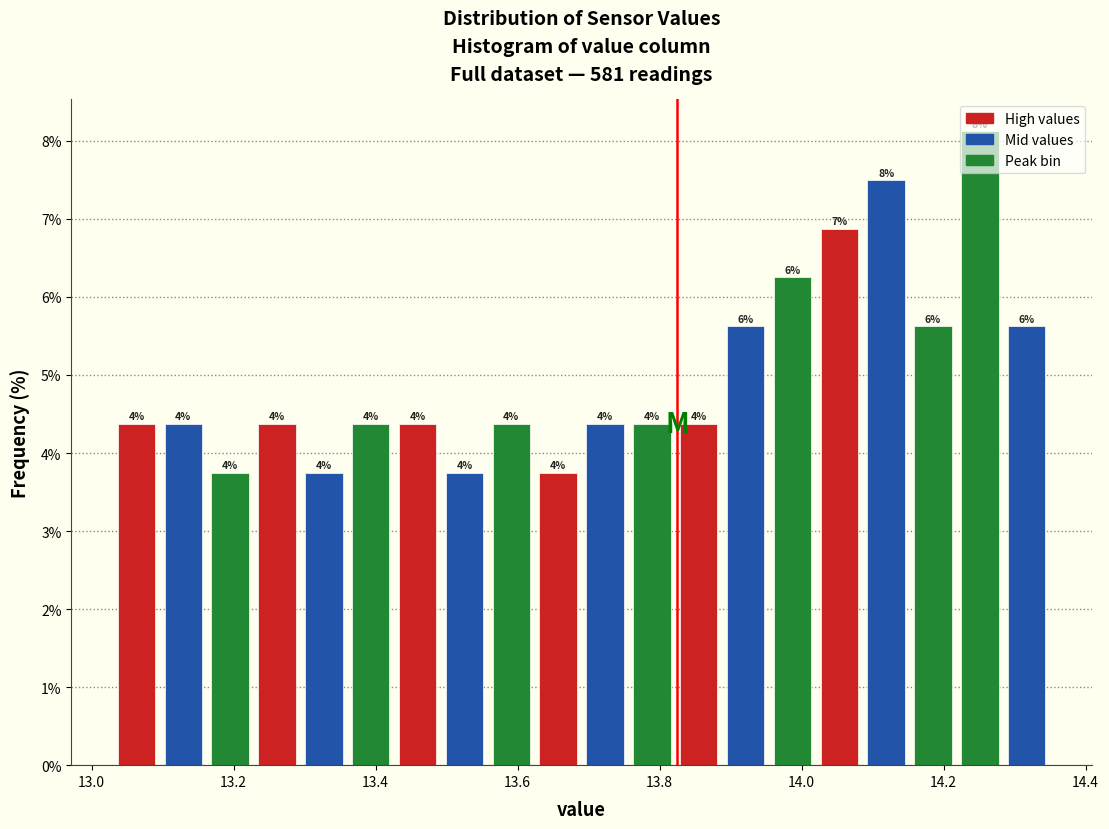

Read against the x-axis, roughly where is the centre of the tallest bar?

14.26